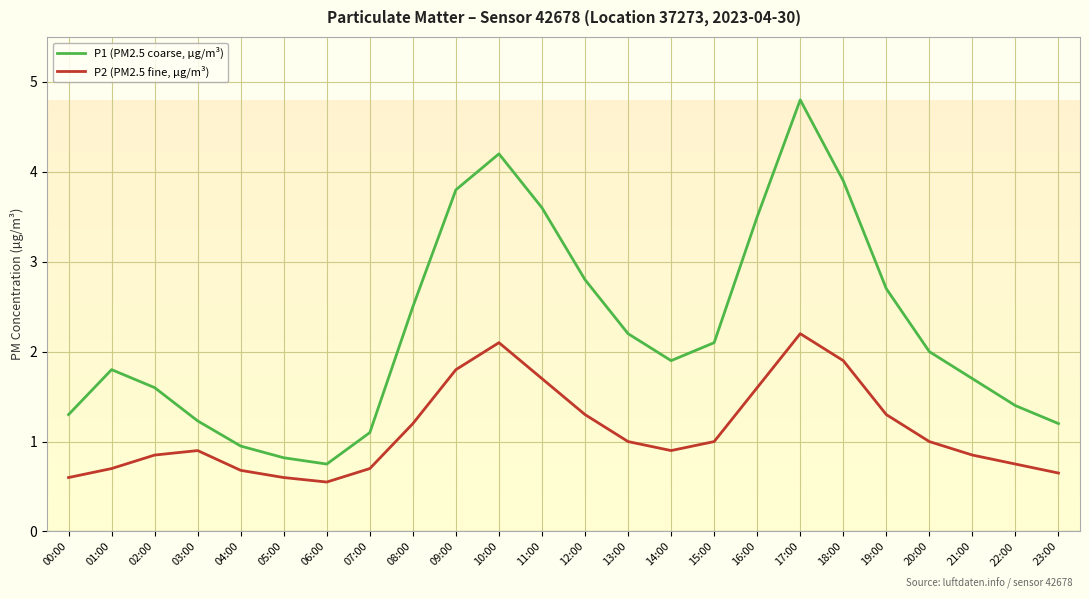

At which category is the sum across all series the highest?

17:00